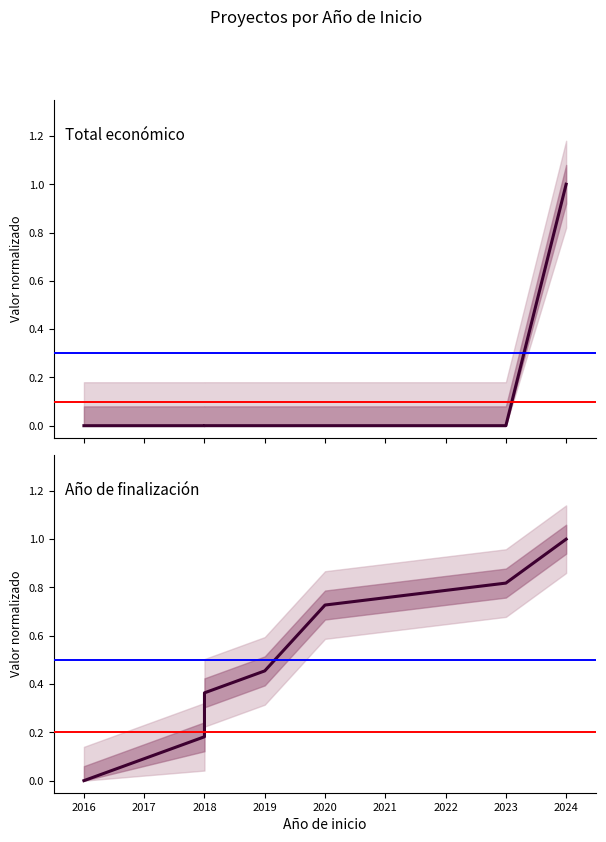

Count the number of data series in this chart.

2